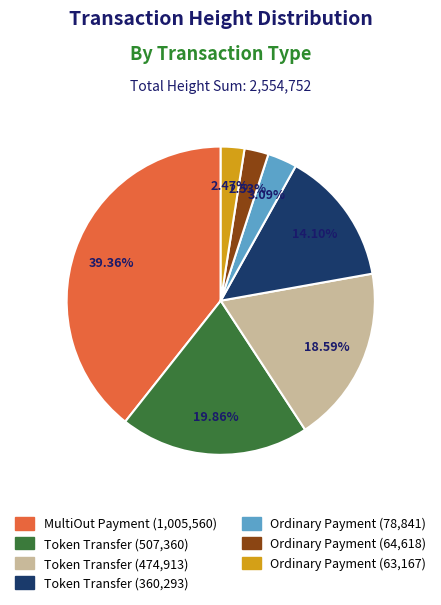

Is there any slice that represents more than half of the pie?

No